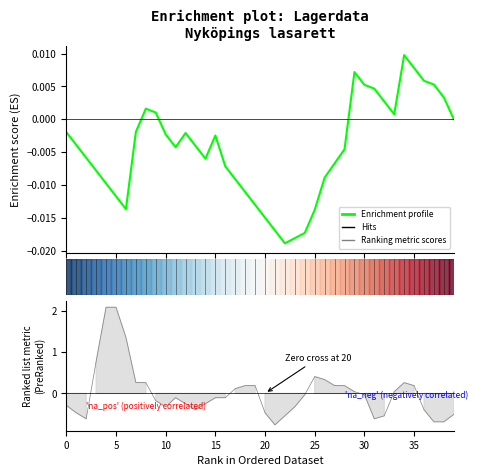

How many values are above zero?

12